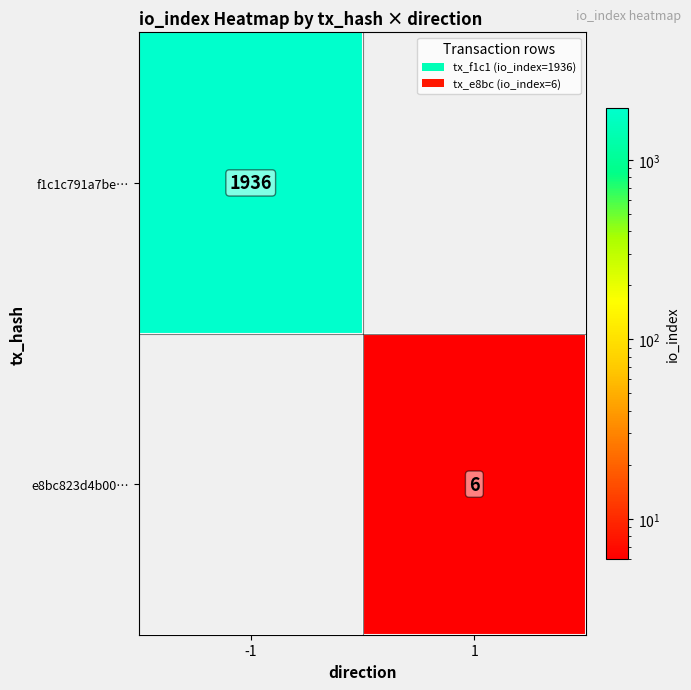

The value of f1c1c791a7be… at -1 is 1936. True or false?

True